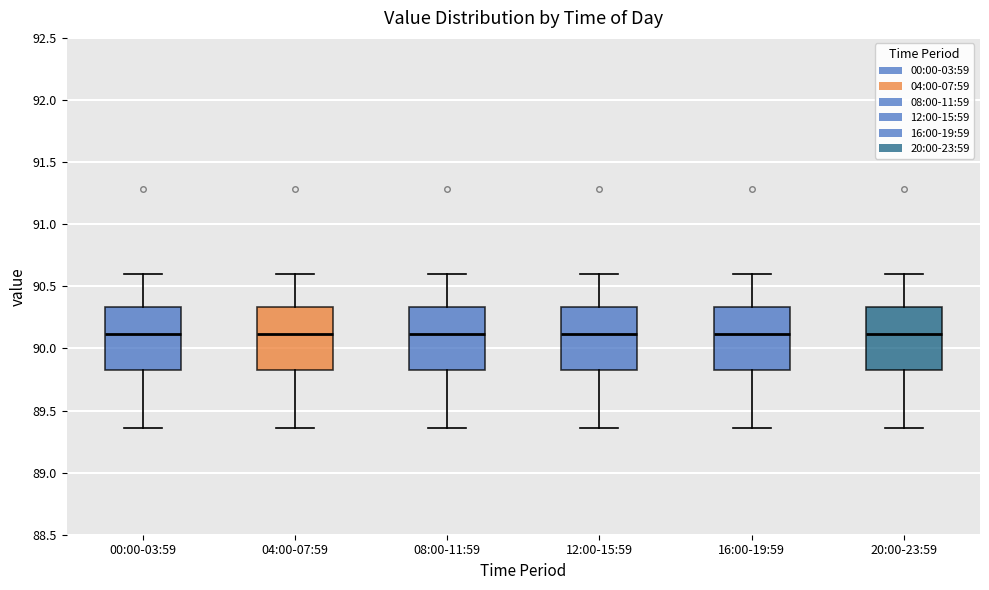

Reading left to right, read every box against the y-axis: the position of its median line, the range the box covers, and the ends of its whiskers. The values are not printed on the chart, so give them approximately, as read against the axis.

00:00-03:59: median 90.10, box 89.85 to 90.35, whiskers 89.35 to 90.60
04:00-07:59: median 90.10, box 89.85 to 90.35, whiskers 89.35 to 90.60
08:00-11:59: median 90.10, box 89.85 to 90.35, whiskers 89.35 to 90.60
12:00-15:59: median 90.10, box 89.85 to 90.35, whiskers 89.35 to 90.60
16:00-19:59: median 90.10, box 89.85 to 90.35, whiskers 89.35 to 90.60
20:00-23:59: median 90.10, box 89.85 to 90.35, whiskers 89.35 to 90.60